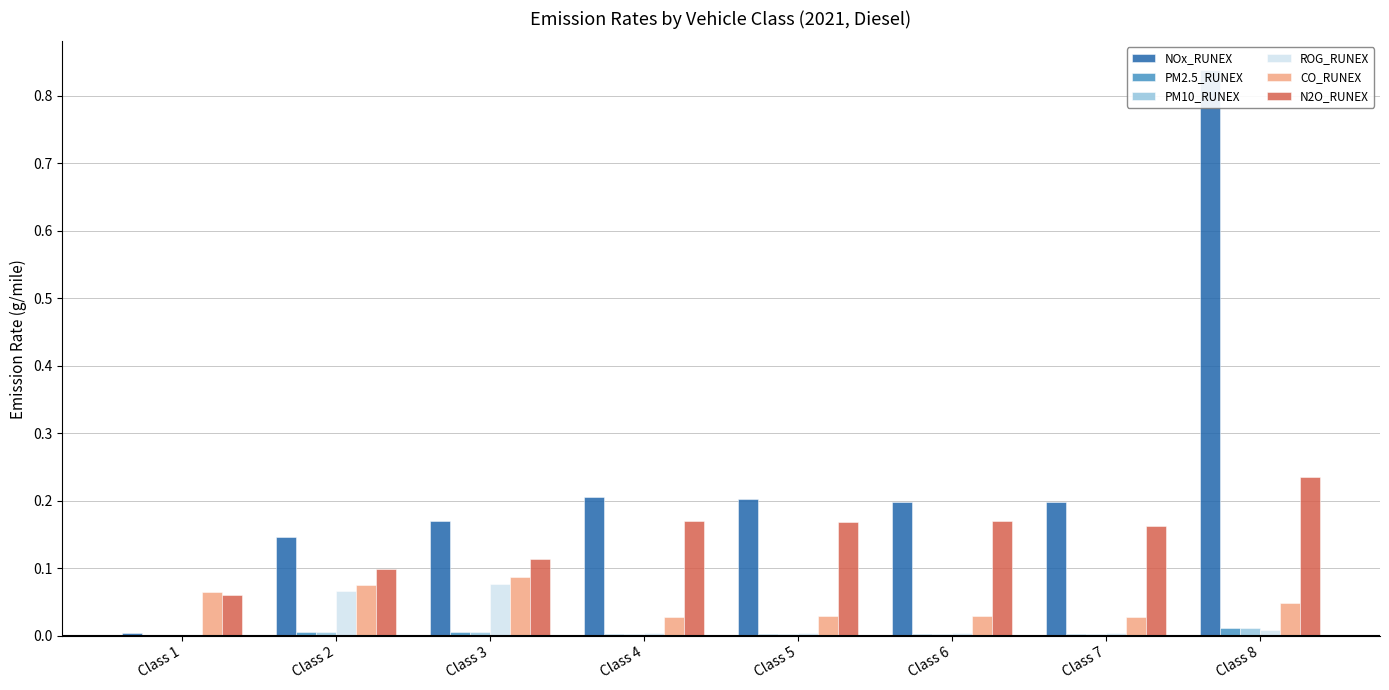

At which label does N2O_RUNEX reach its minimum?

Class 1